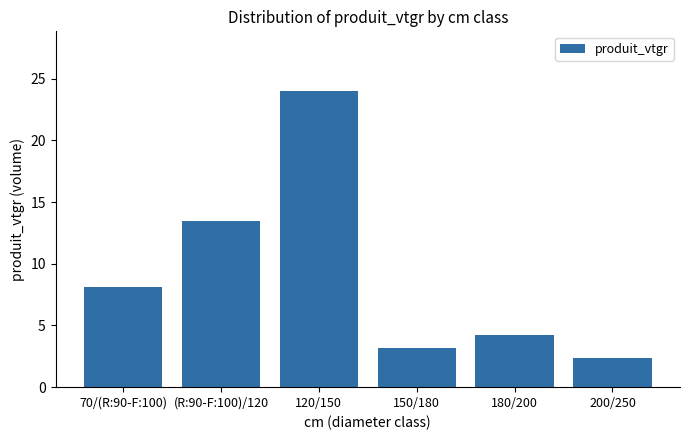

What is the sum of the values at 70/(R:90-F:100) and (R:90-F:100)/120?

21.6